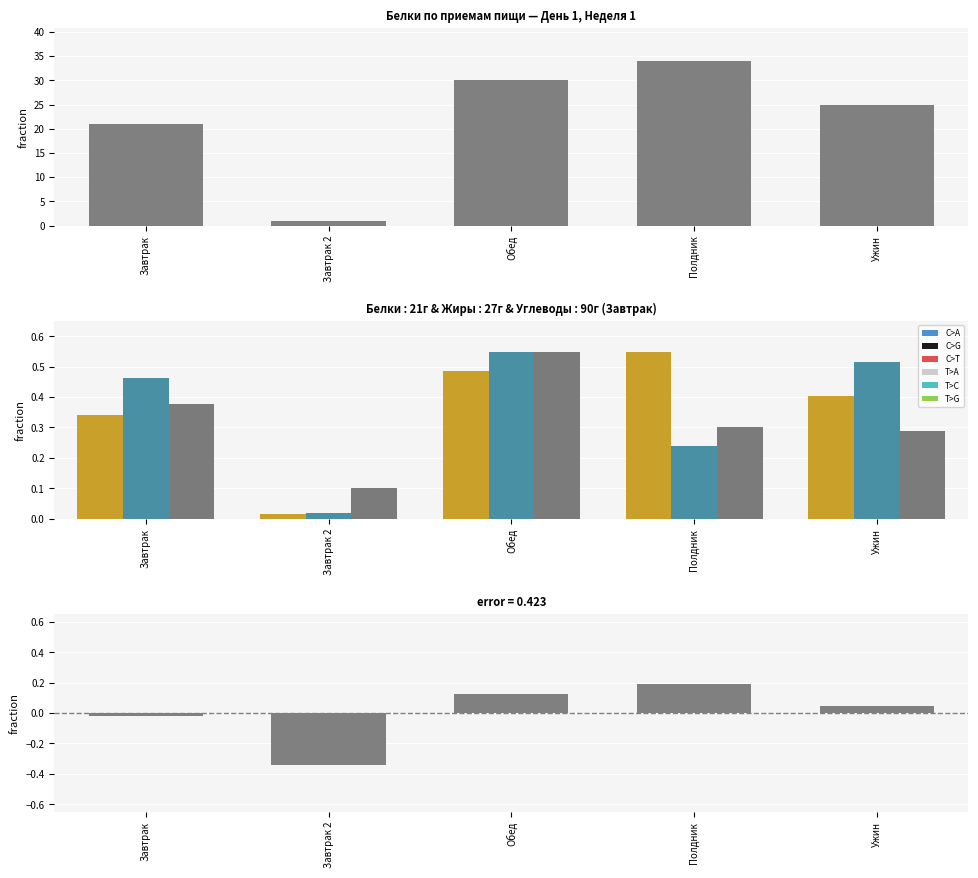

Reading left to right, extract all data points from this chart.

Белки: 0.3	0.0	0.5	0.6	0.4
Жиры: 0.5	0.0	0.6	0.2	0.5
Углеводы: 0.4	0.1	0.6	0.3	0.3
Отклонение Белки: -0.0	-0.3	0.1	0.2	0.0